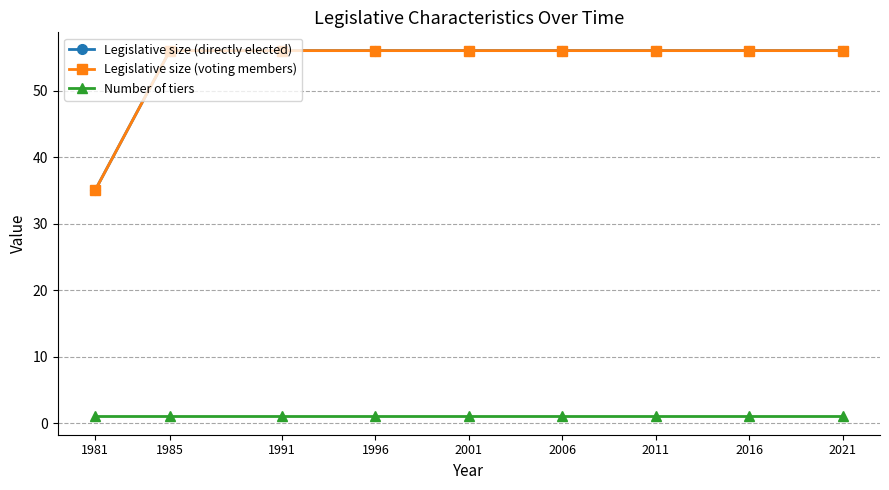

The Legislative size (voting members) series shows 56 at 1996. True or false?

True